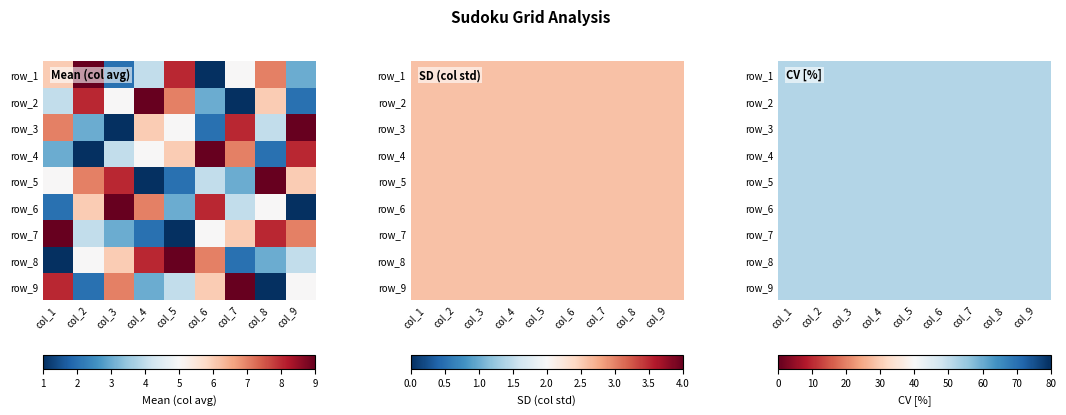

Count the row_7 values in the range 3 to 7.

5